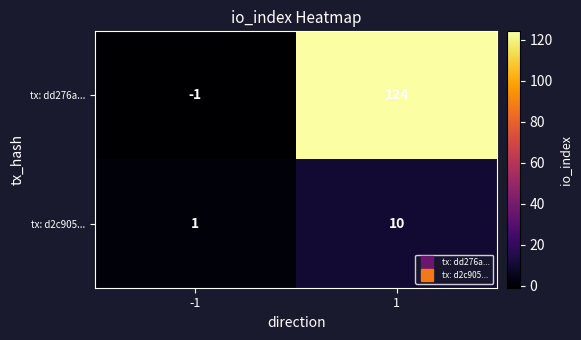

What is the difference between the highest and lowest values at 1?

114